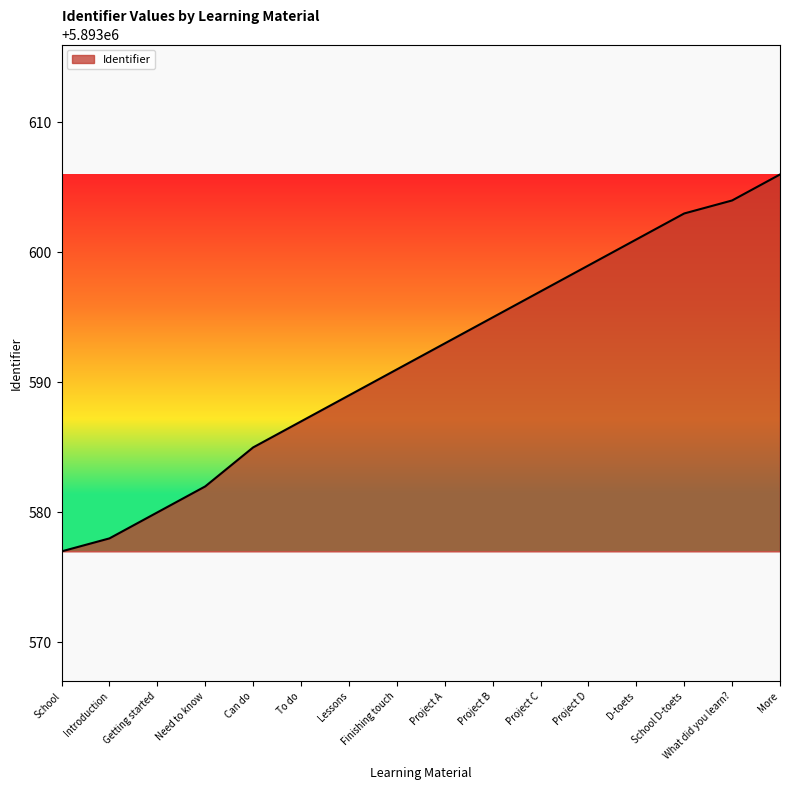

True or false: the data has more than 1 interior local peaks.

False